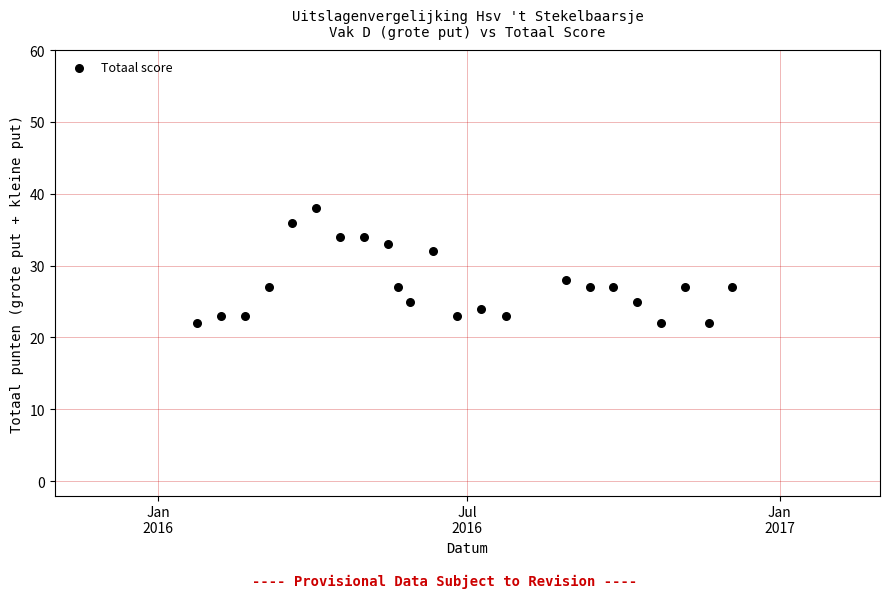

What is the range of Y values (max minus min)?

16